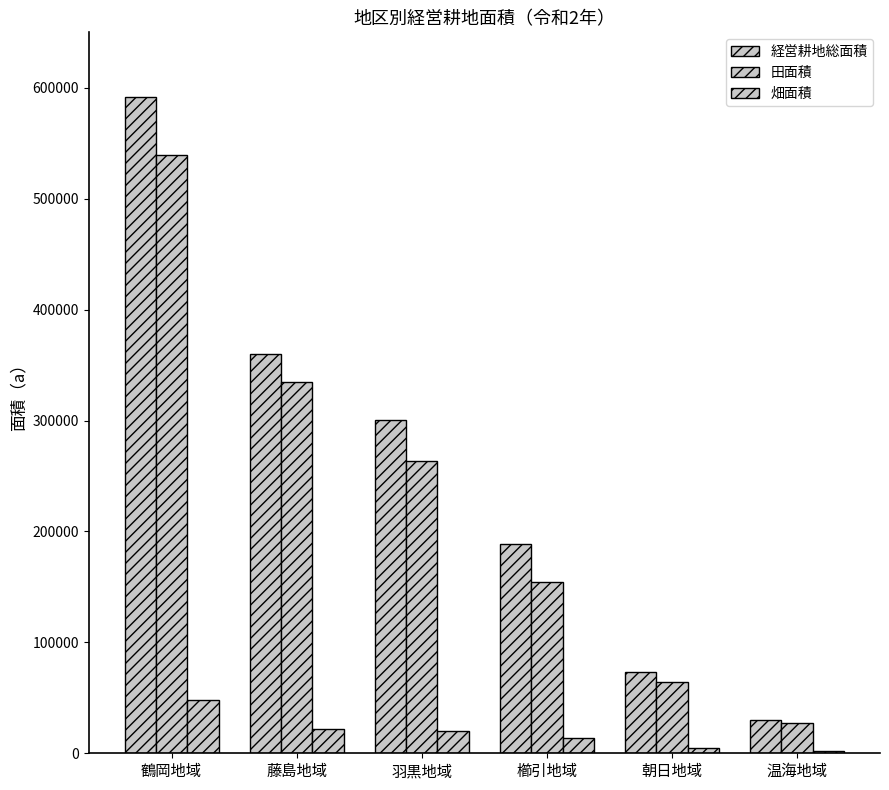

At which label is 田面積 closest to 283311?

羽黒地域